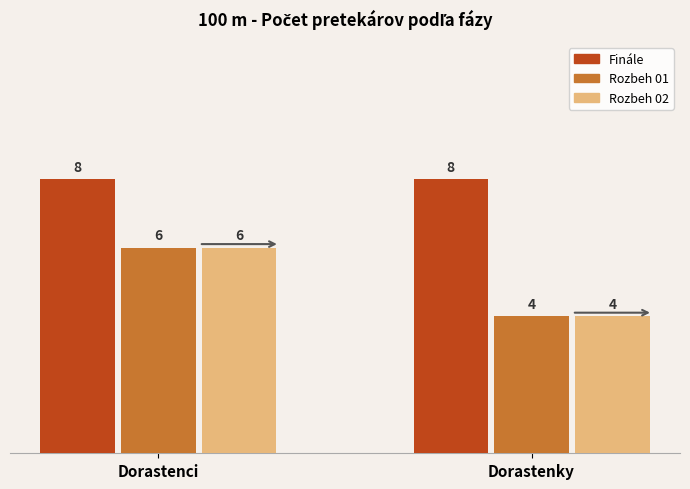

What value does the Rozbeh 01 series have at Dorastenky?

4